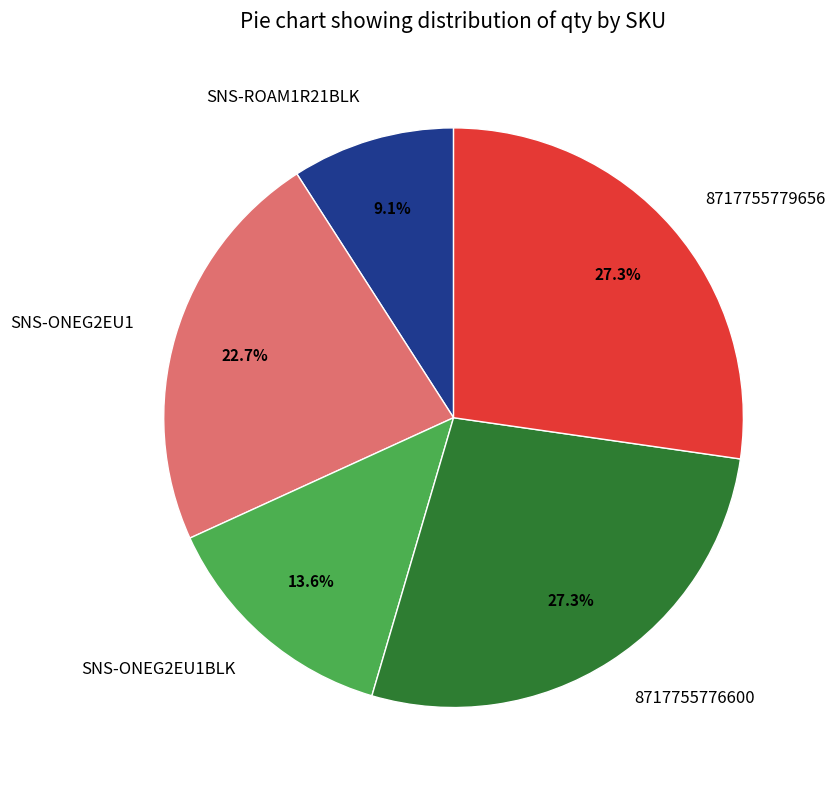

Is it true that 8717755779656 is 27% of the pie?

True